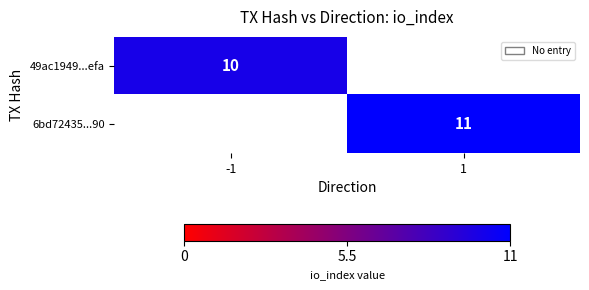

True or false: 6bd72435...90 has a value of 11 at 1.

True